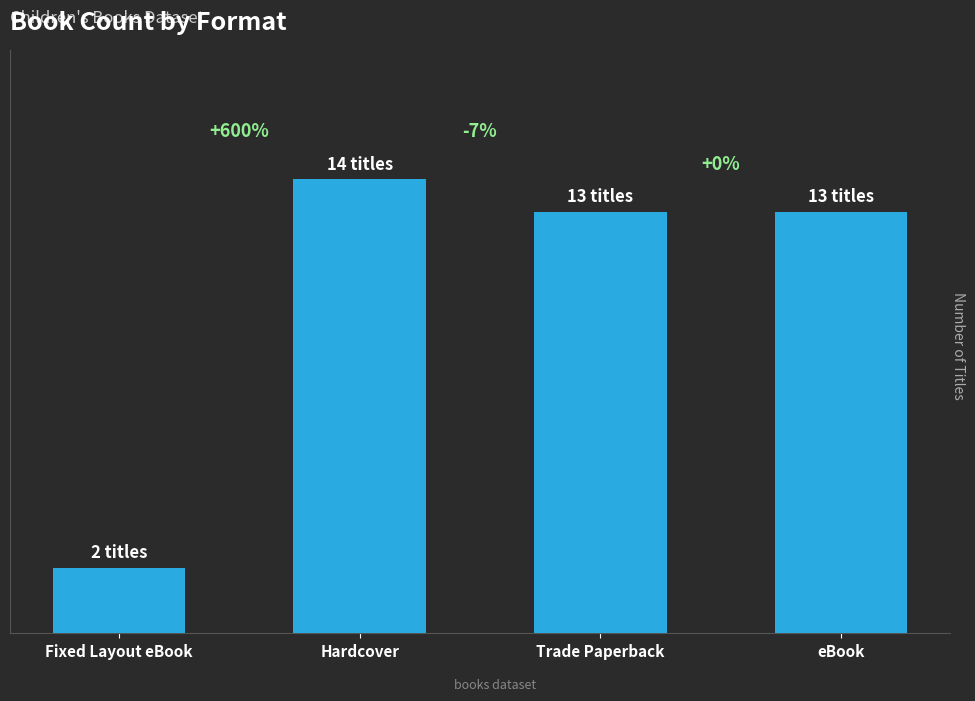

Are the bars horizontal?

No